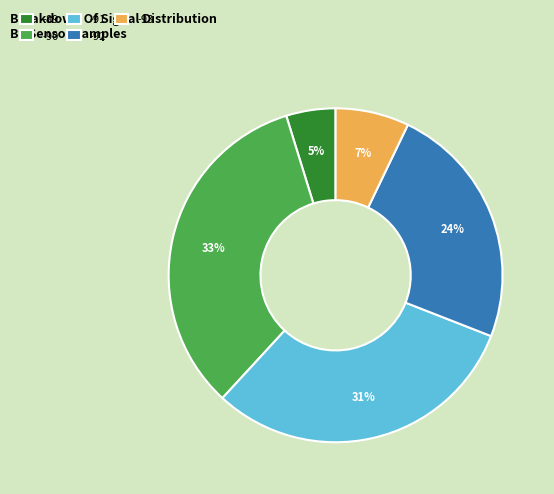

The -92 slice represents 9% of the pie. True or false?

False